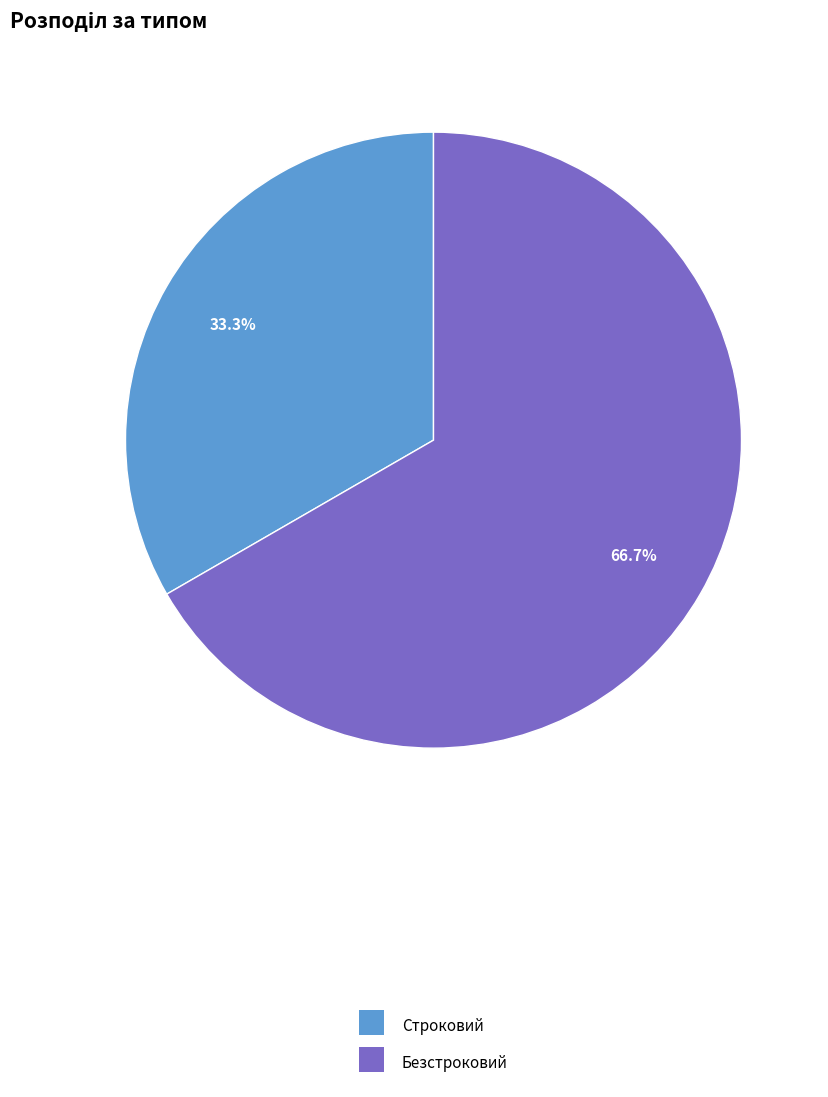

True or false: Строковий accounts for 33% of the total.

True